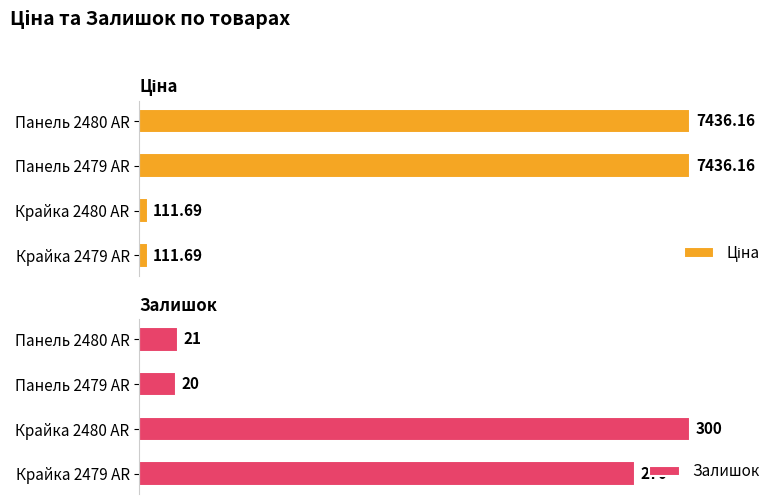

List the labels in order of Залишок value, smallest first.

Панель 2479 AR, Панель 2480 AR, Крайка 2479 AR, Крайка 2480 AR